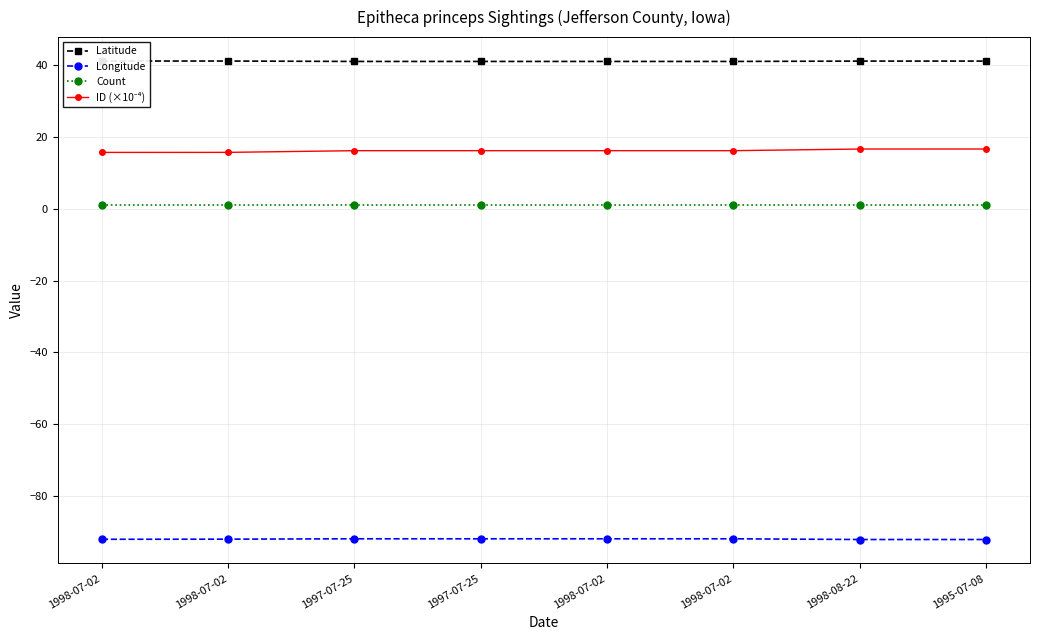

True or false: Latitude and ID (×10⁻⁴) intersect in this chart.

False